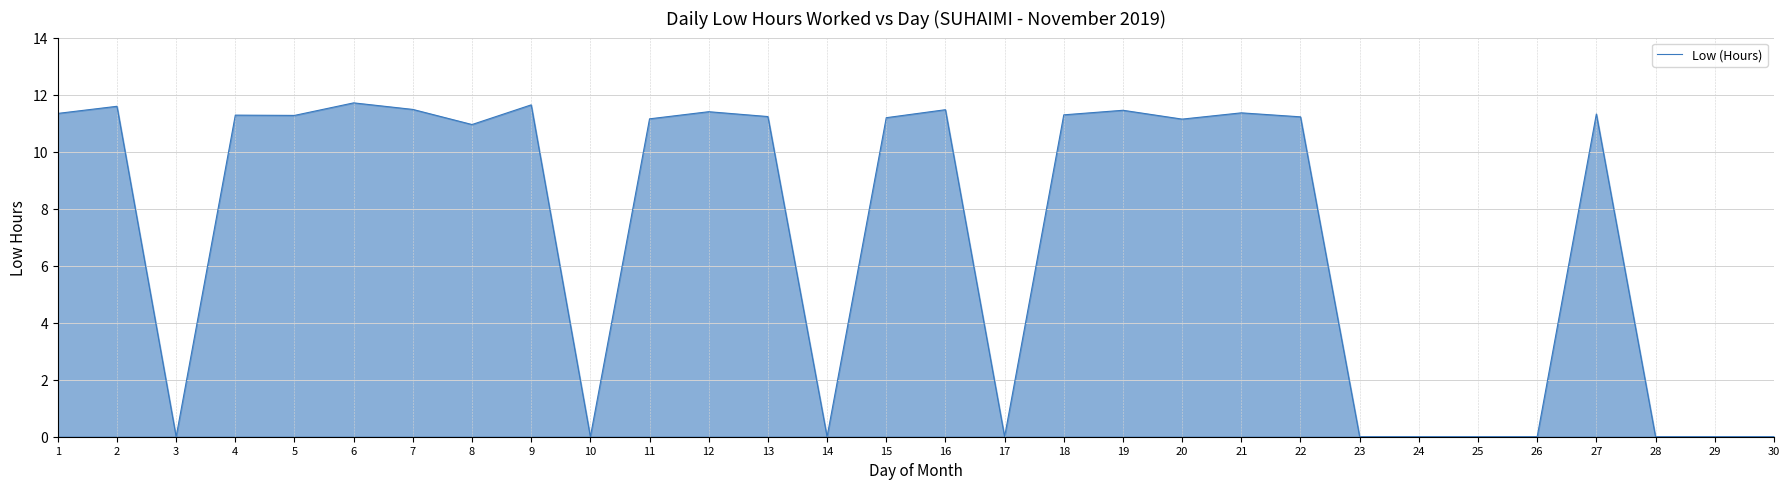

At which category does the data reach its first local peak?

2